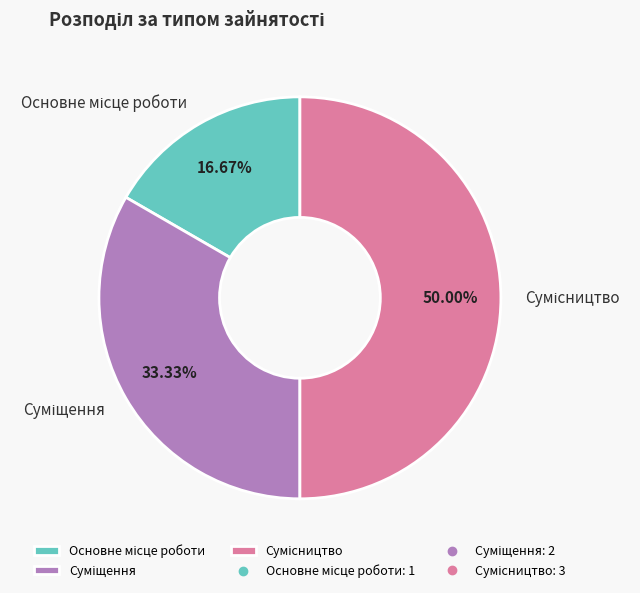

How many slices are in this pie chart?

3